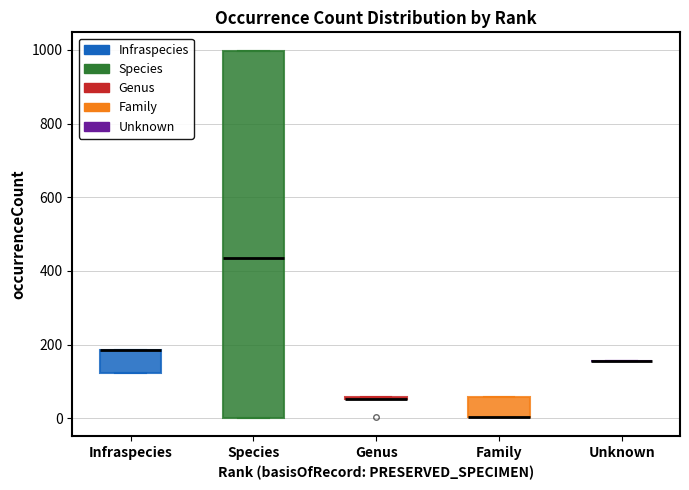

Reading left to right, transcribe this box plot: for each box, give where its median line is, the range the box spans, and where its two whiskers end, as read against the y-axis. The values are not printed on the chart, so give them approximately, as read against the axis.

Infraspecies: median 180 (drawn on the box's upper edge), box 120 to 180, whiskers 120 to 180
Species: median 440, box 0 to 1000, whiskers 0 to 1000
Genus: box collapsed to a line at 60, whiskers 60 to 60
Family: median 0 (drawn on the box's lower edge), box 0 to 60, whiskers 0 to 60
Unknown: box collapsed to a line at 160, whiskers 160 to 160